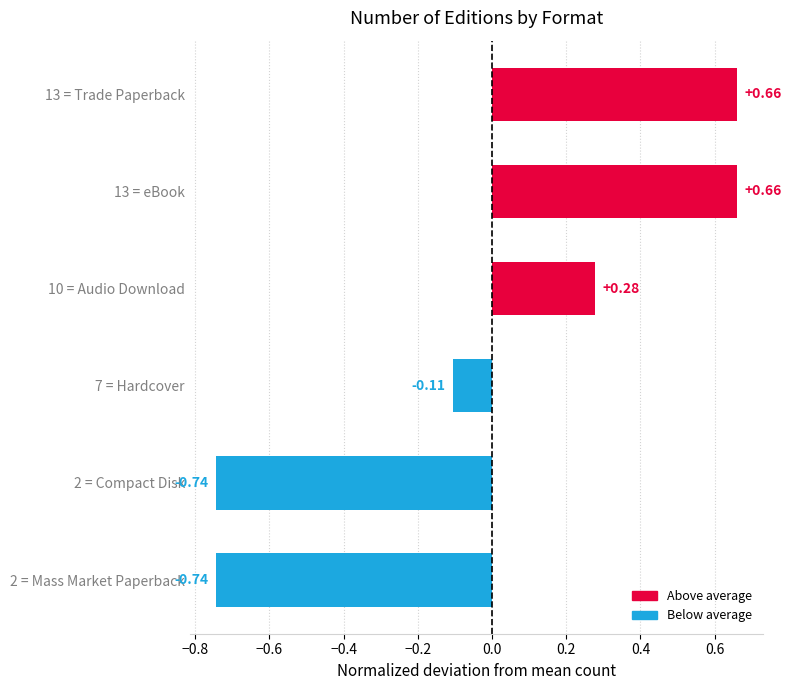

Which has a higher value, 13 = eBook or 10 = Audio Download?

13 = eBook